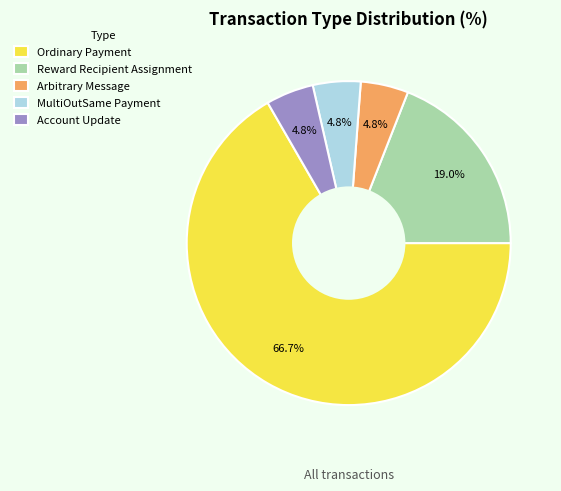

Count the number of slices in the pie.

5